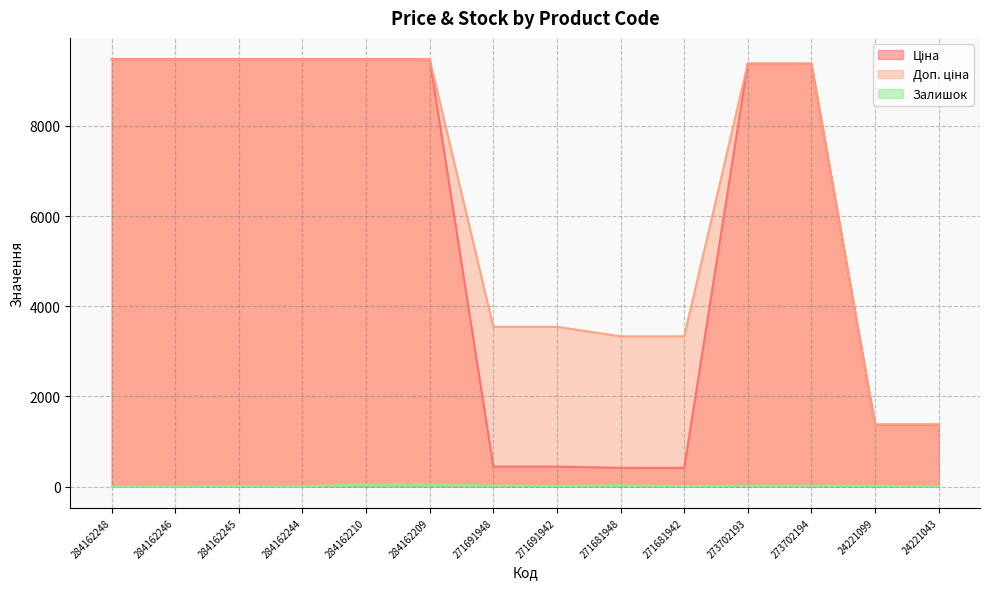

Between 24221099 and 24221043, which series saw the biggest shift?

Залишок